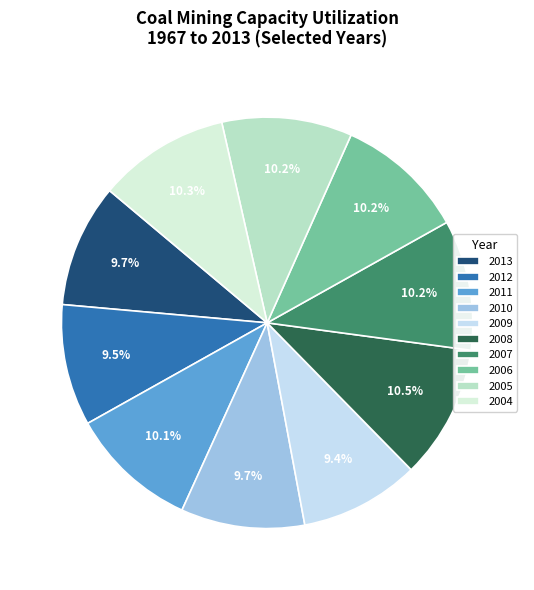

How many slices are in this pie chart?

10